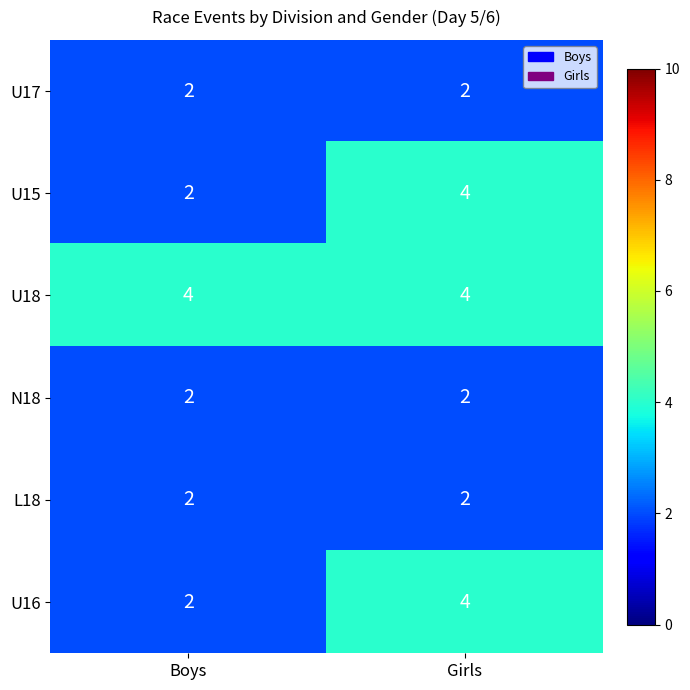

What is the greatest value displayed?

4